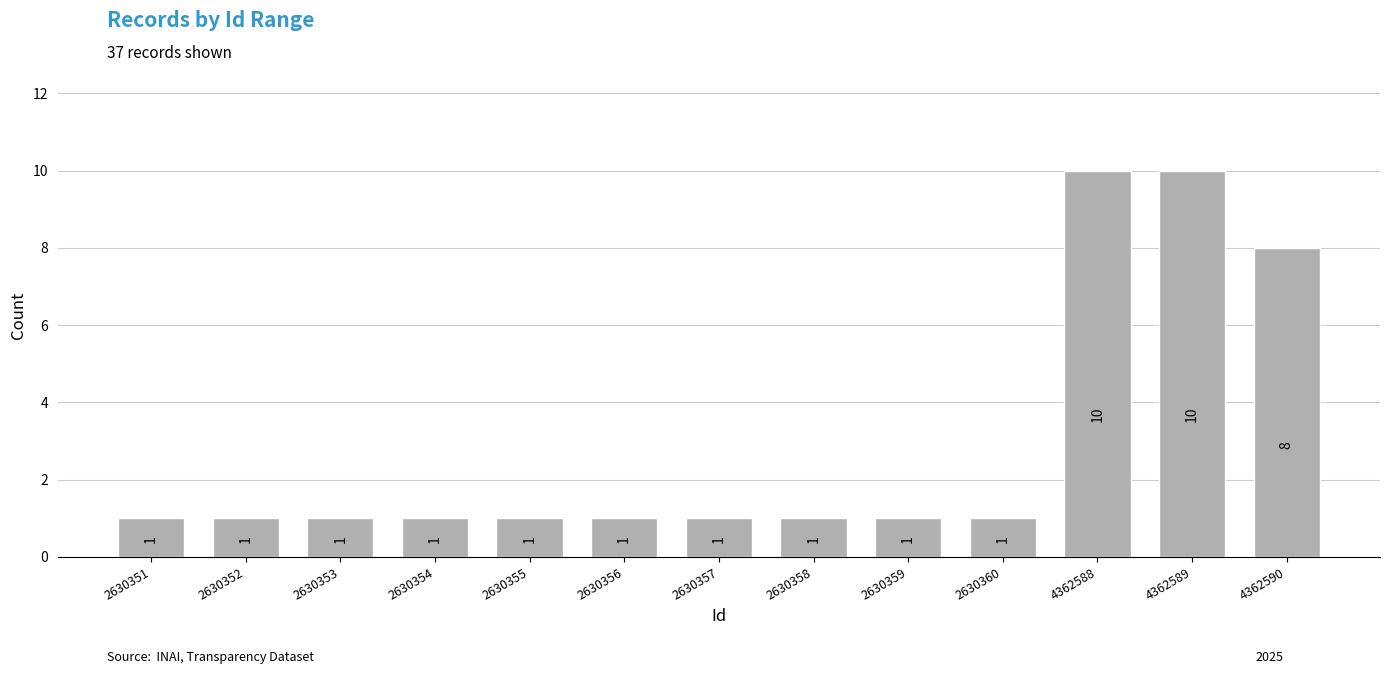

Reading right to left, list all the values displayed in this chart.

8	10	10	1	1	1	1	1	1	1	1	1	1